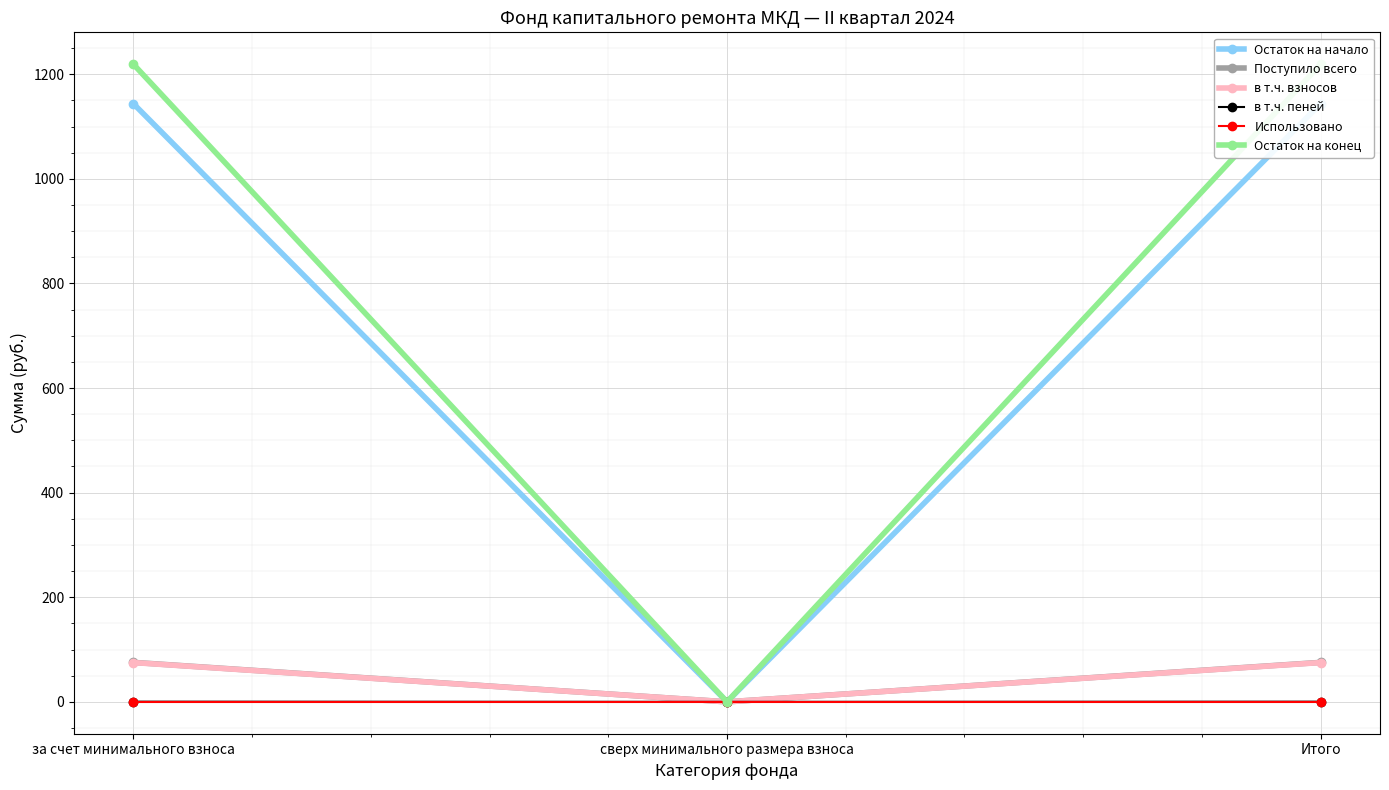

Rank the categories by Остаток на конец value from highest to lowest.

за счет минимального взноса, Итого, сверх минимального размера взноса